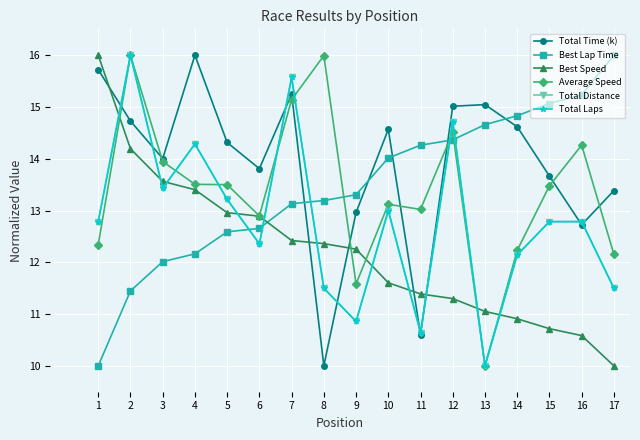

What is the difference between the maximum and minimum values in the Best Speed series?

6.0